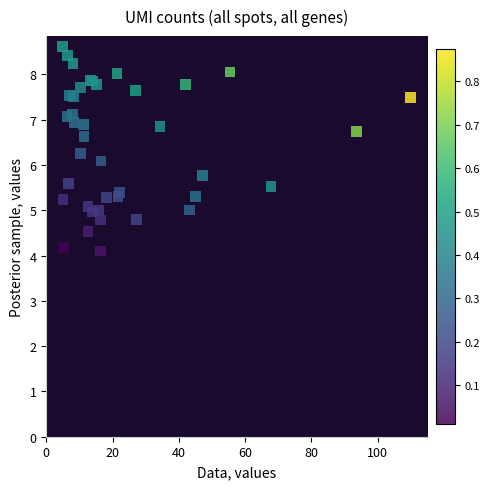

What Y value in the scatter plot is closest to 6?

6.1